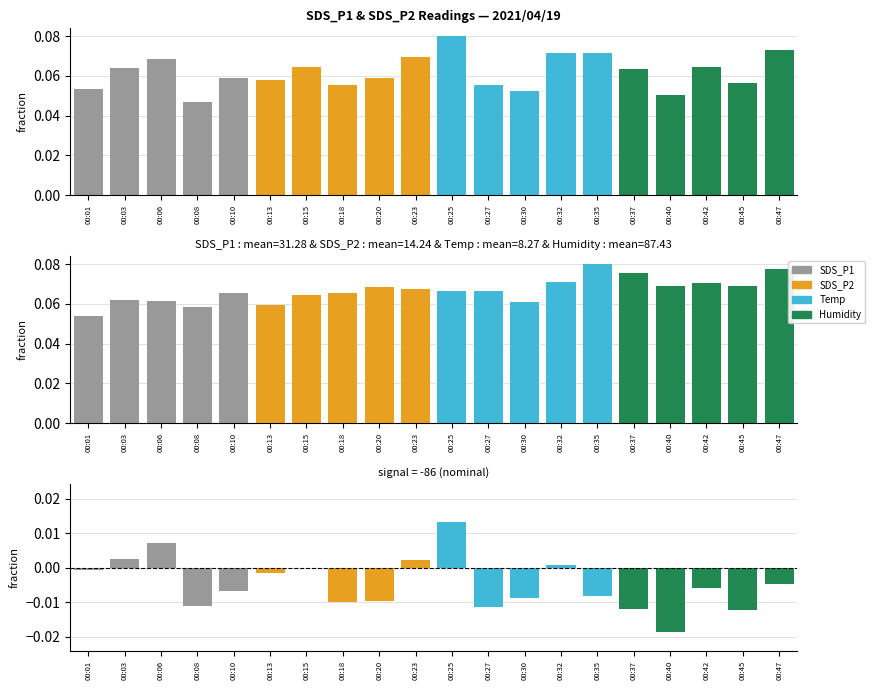

Reading left to right, list all the values displayed in this chart.

SDS_P1: 0.1	0.1	0.1	0.0	0.1	0.1	0.1	0.1	0.1	0.1	0.1	0.1	0.1	0.1	0.1	0.1	0.1	0.1	0.1	0.1
SDS_P2: 0.1	0.1	0.1	0.1	0.1	0.1	0.1	0.1	0.1	0.1	0.1	0.1	0.1	0.1	0.1	0.1	0.1	0.1	0.1	0.1
Difference (SDS_P1 - SDS_P2): -0.0	0.0	0.0	-0.0	-0.0	-0.0	-0.0	-0.0	-0.0	0.0	0.0	-0.0	-0.0	0.0	-0.0	-0.0	-0.0	-0.0	-0.0	-0.0